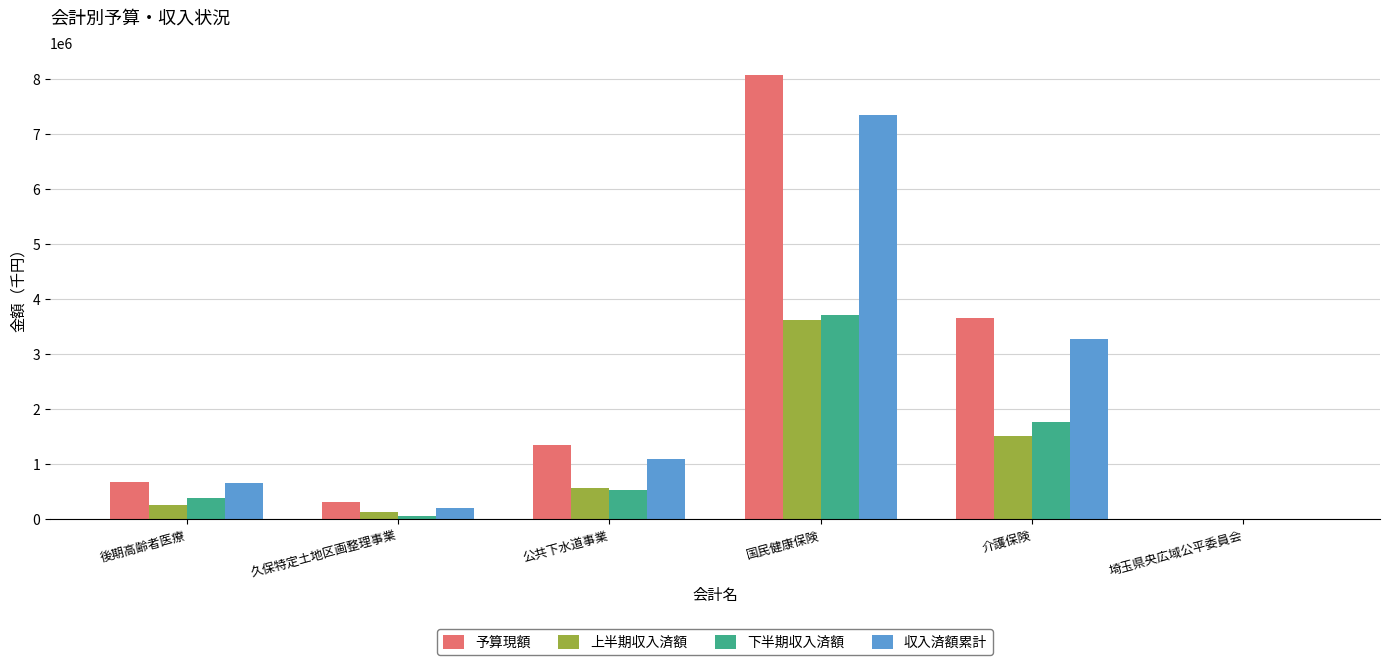

The 下半期収入済額 series shows 537774 at 公共下水道事業. True or false?

True